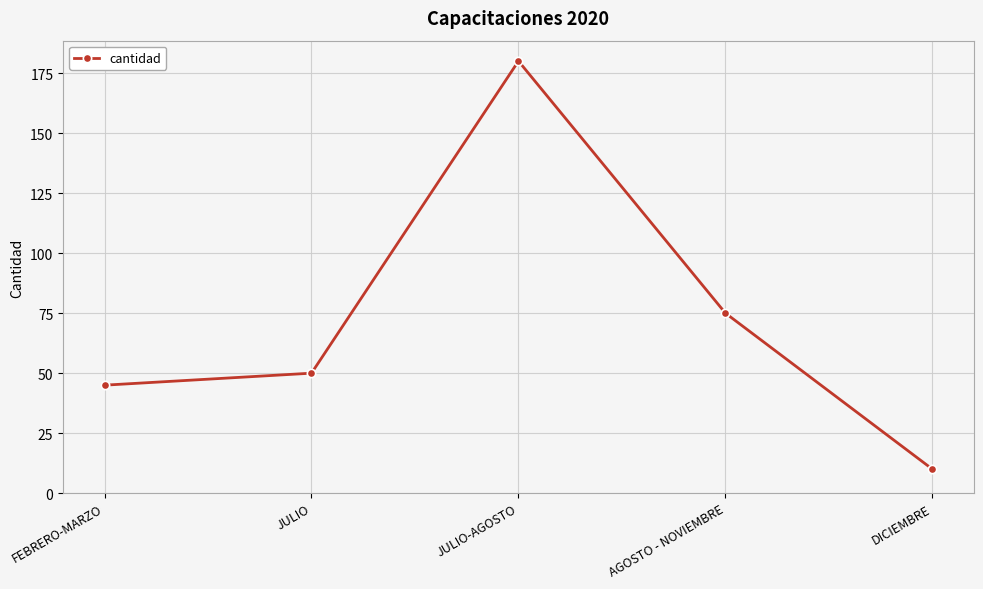

What is the label of the 3rd point from the left?

JULIO-AGOSTO